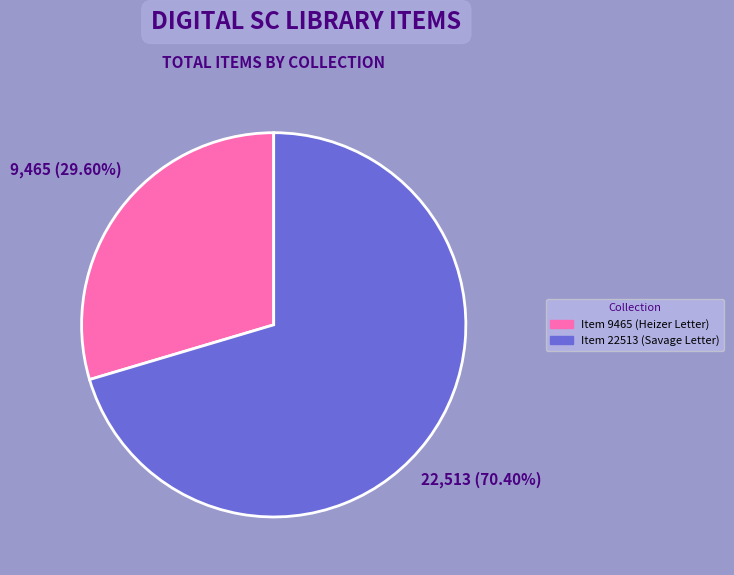

To the nearest percent, what is the average slice percentage?

50%